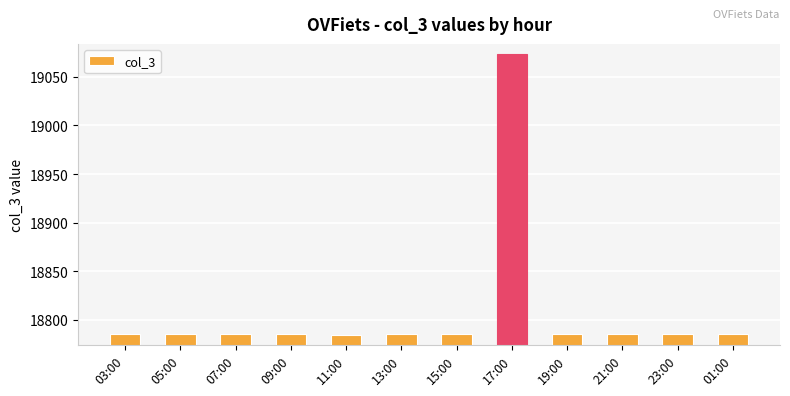

How many series are shown in this chart?

1